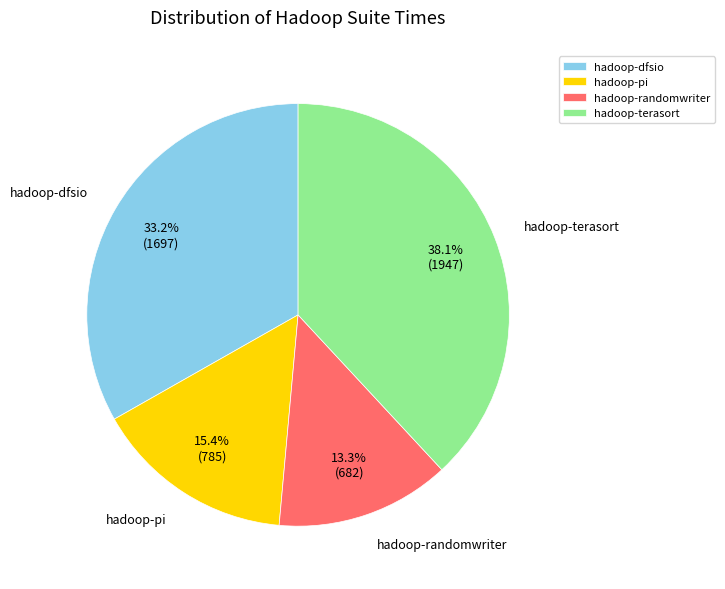

Approximately how many times larger is the value at hadoop-randomwriter compared to hadoop-pi?

0.9